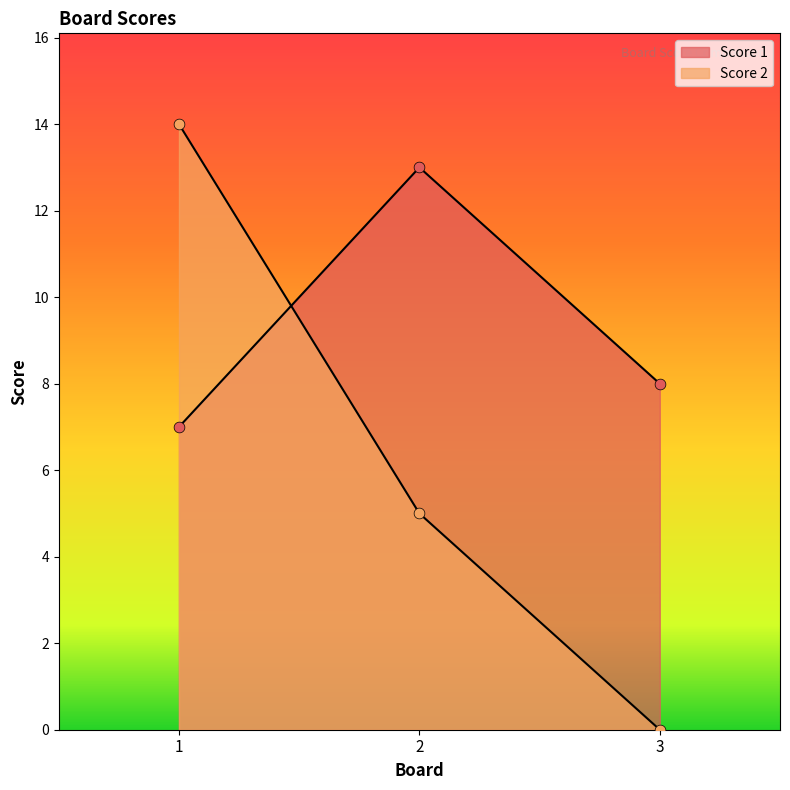

Which series has the largest total across all categories?

Score 1